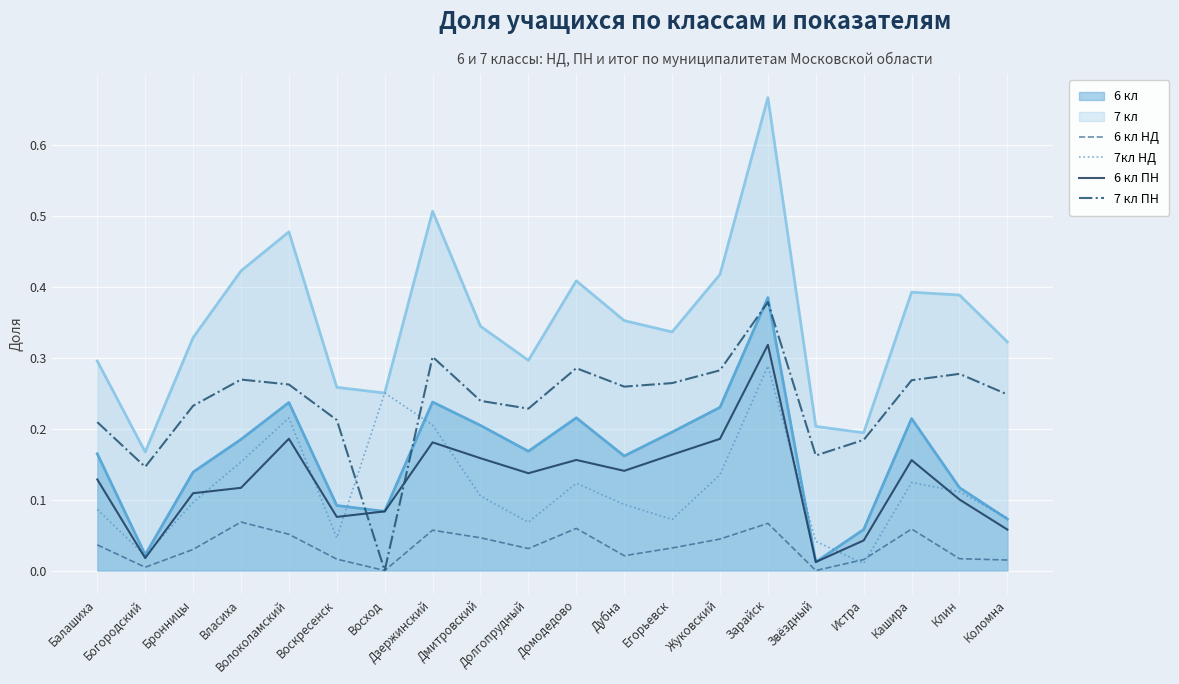

Rank the series by their maximum value, from highest to lowest.

7 кл, 6 кл, 7 кл ПН, 6 кл ПН, 7кл НД, 6 кл НД